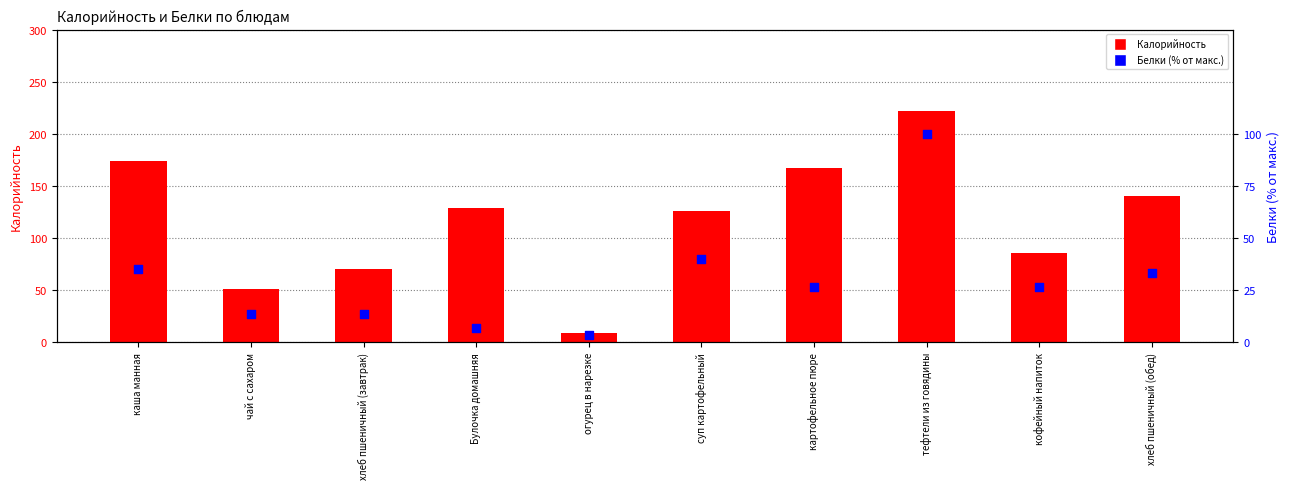

What are all the series names shown in the legend?

Калорийность, Белки (% от макс.)